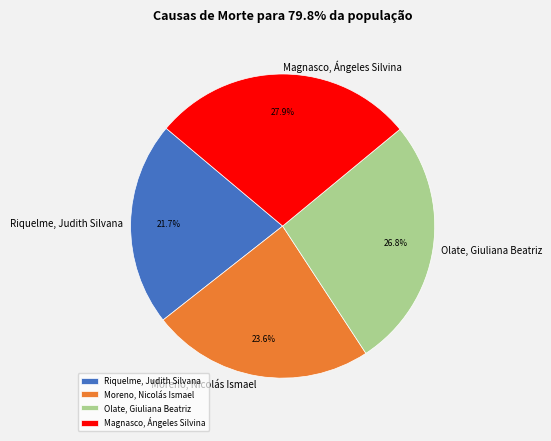

To the nearest percent, what is the difference between the Magnasco, Ángeles Silvina and Olate, Giuliana Beatriz slice percentages?

1%